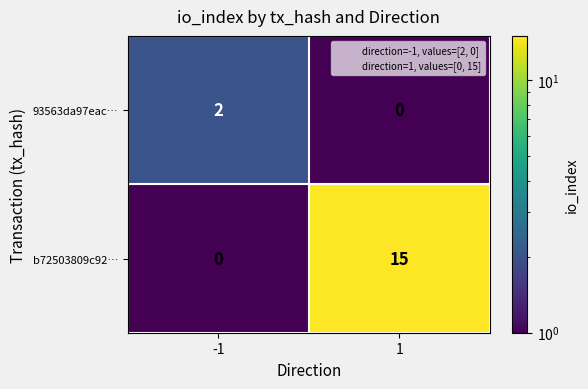

What is the greatest value displayed?

15